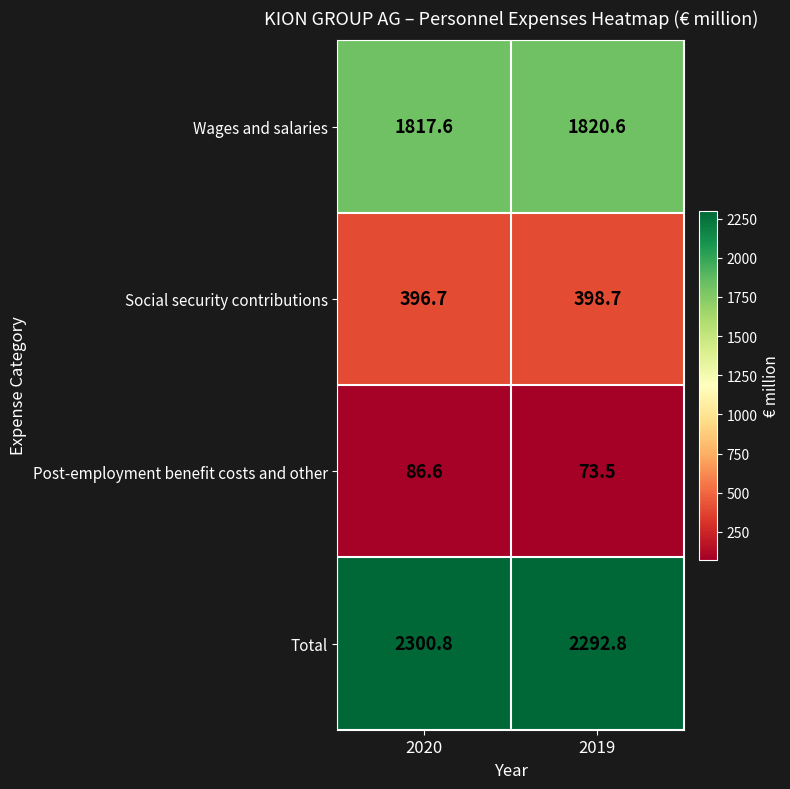

How many distinct data groups are displayed?

4